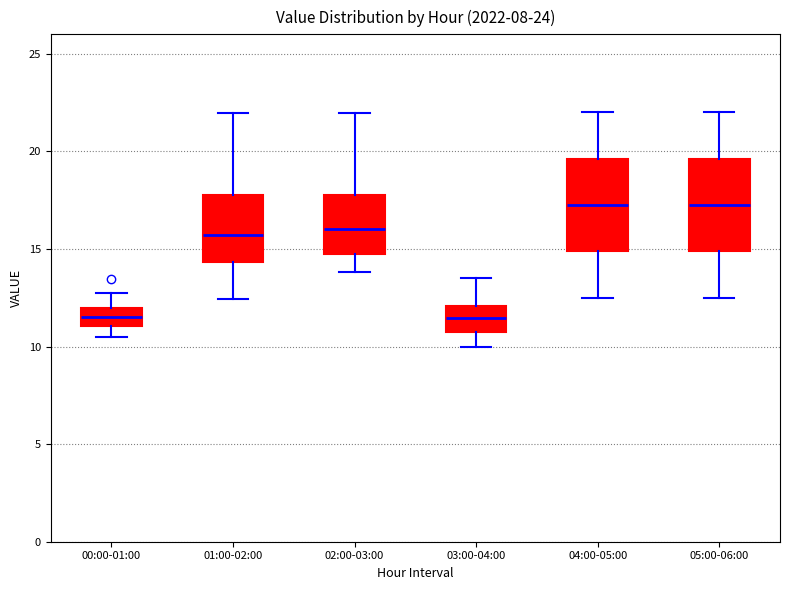

Reading left to right, read every box against the y-axis: the position of its median line, the range the box covers, and the ends of its whiskers. The values are not printed on the chart, so give them approximately, as read against the axis.

00:00-01:00: median 11.5, box 11.0 to 12.0, whiskers 10.5 to 12.5
01:00-02:00: median 15.5, box 14.5 to 18.0, whiskers 12.5 to 22.0
02:00-03:00: median 16.0, box 15.0 to 18.0, whiskers 14.0 to 22.0
03:00-04:00: median 11.5, box 11.0 to 12.0, whiskers 10.0 to 13.5
04:00-05:00: median 17.5, box 15.0 to 19.5, whiskers 12.5 to 22.0
05:00-06:00: median 17.5, box 15.0 to 19.5, whiskers 12.5 to 22.0